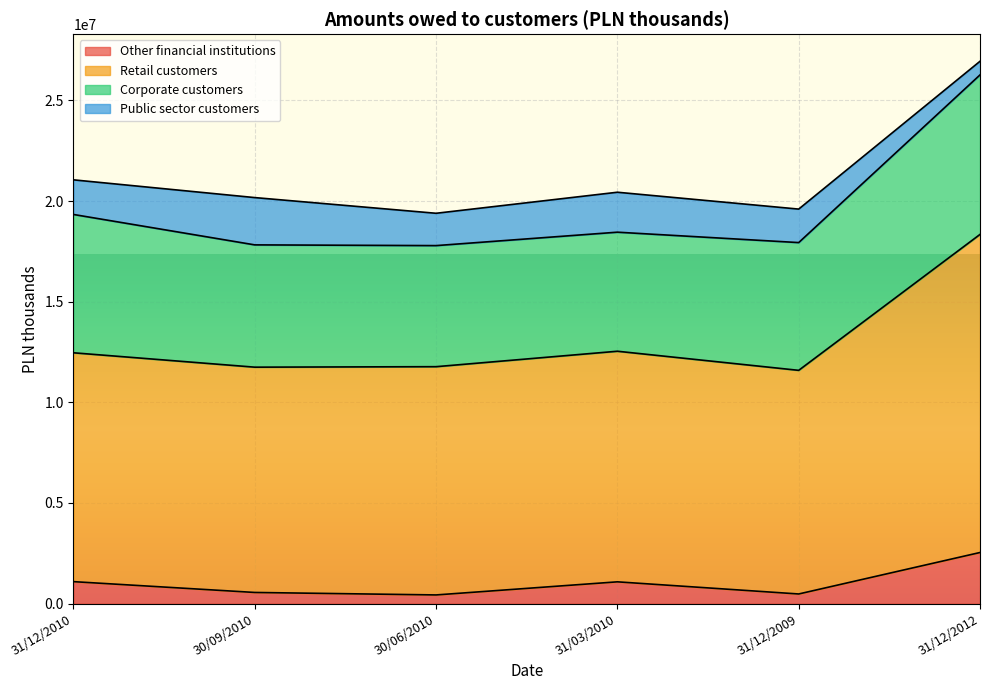

At which label does Other financial institutions reach its peak?

31/12/2012